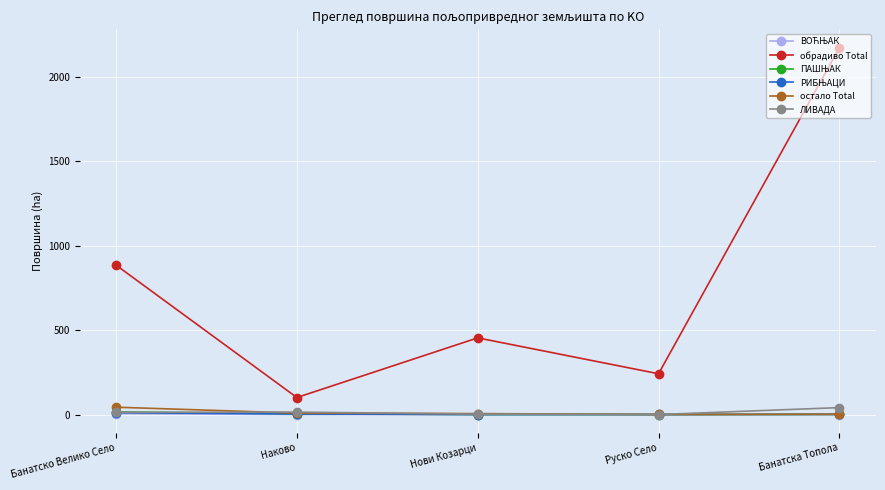

How many data points in ЛИВАДА are less than 13?

2